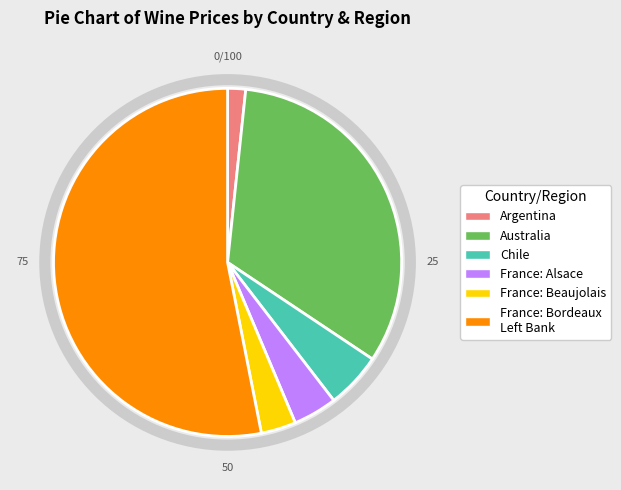

Is there any slice that represents more than half of the pie?

Yes